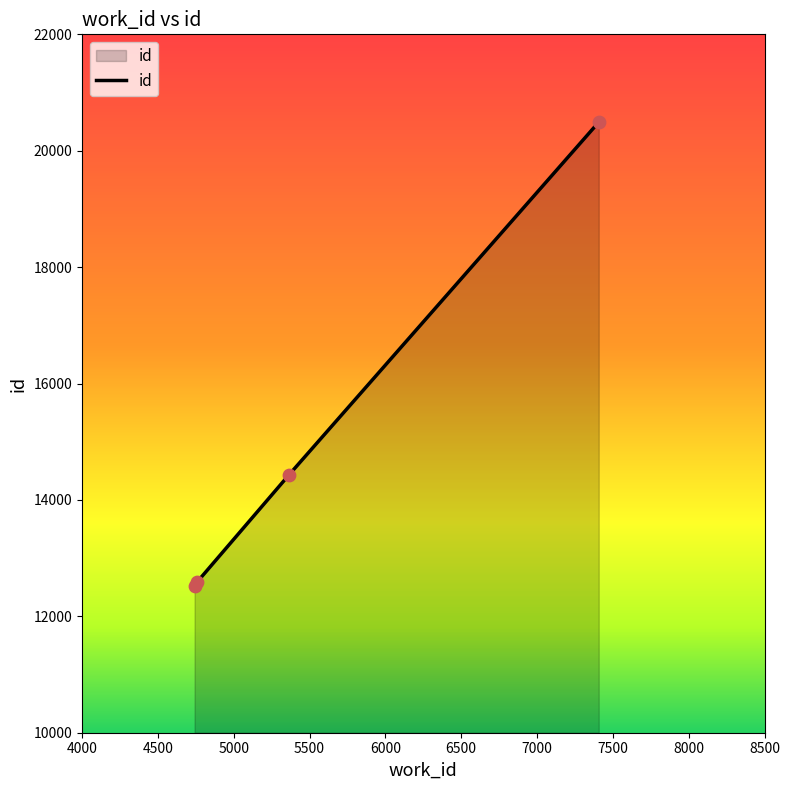

What is the difference between the maximum and minimum values?

7964